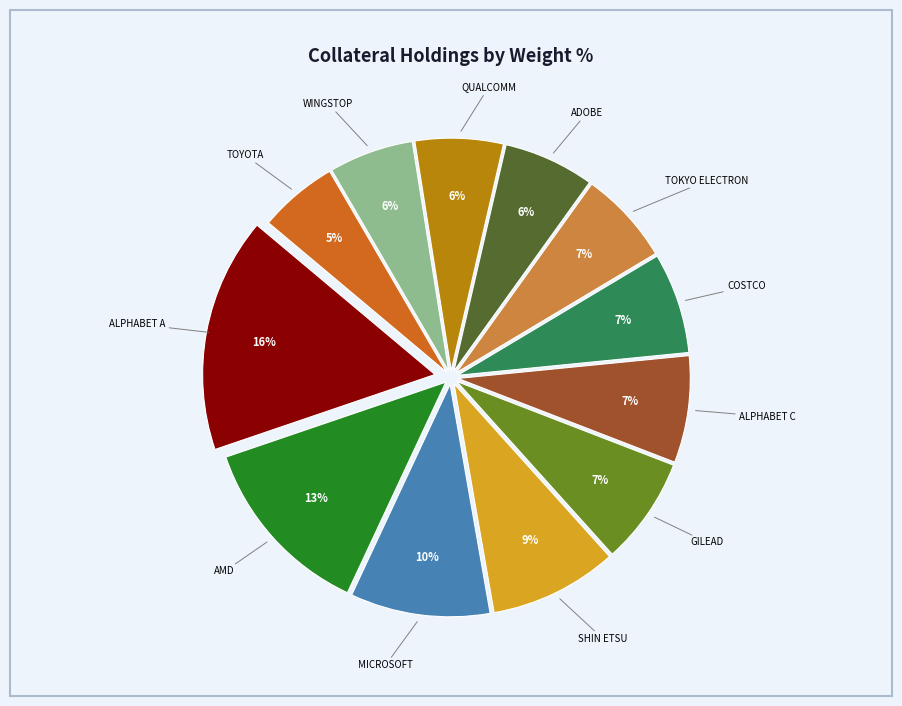

Is there any slice that represents more than half of the pie?

No